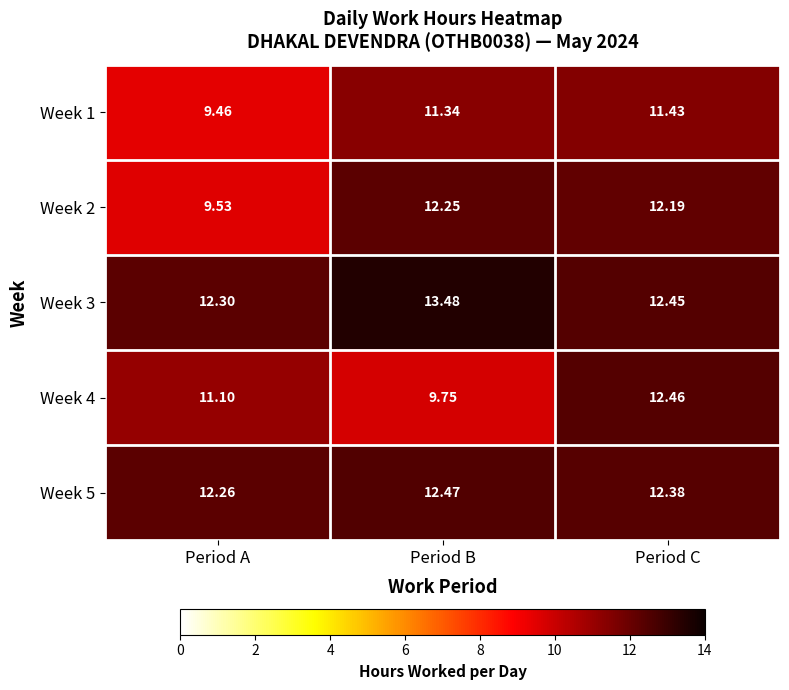

Is the value of Week 1 at Period B greater than the value of Week 4 at Period C?

No